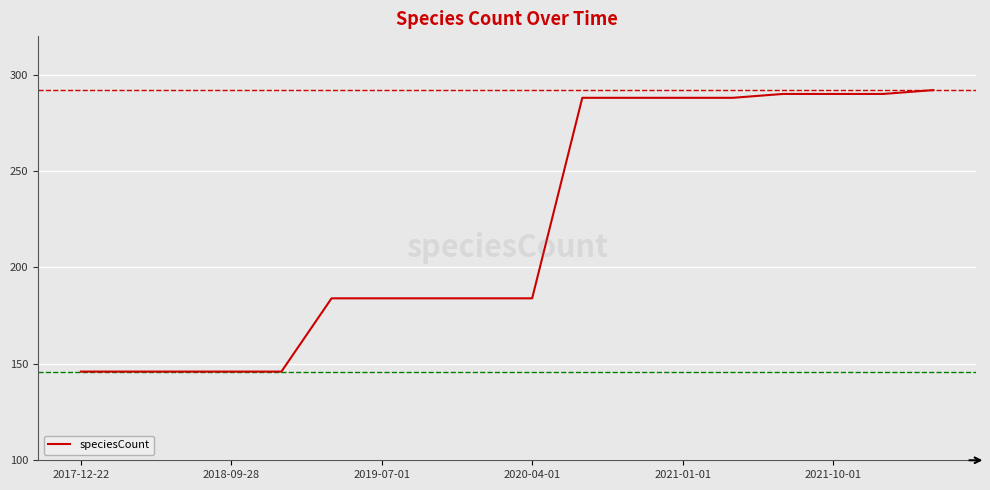

Does the chart have visible grid lines?

Yes